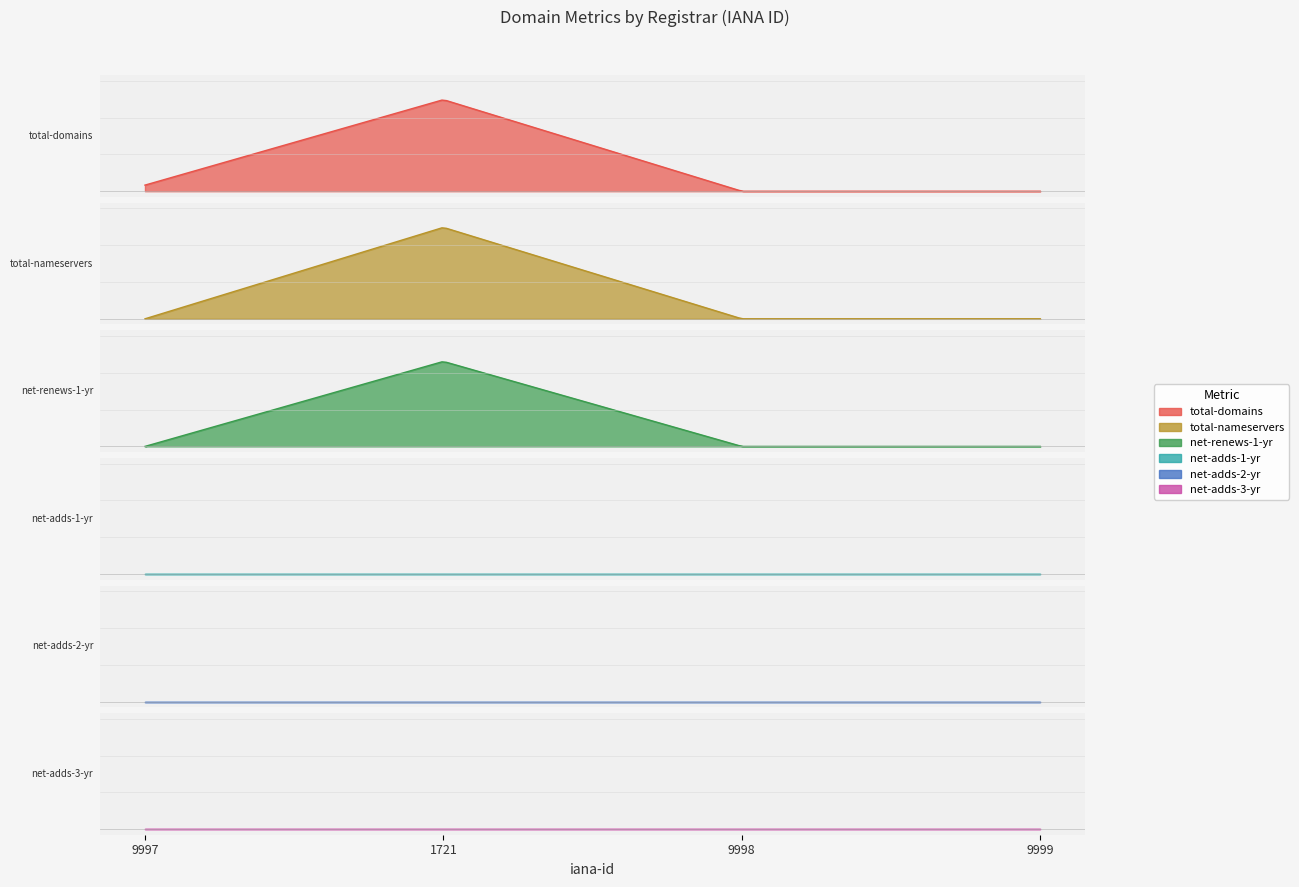

What is the label of the 4th point from the left?

9999